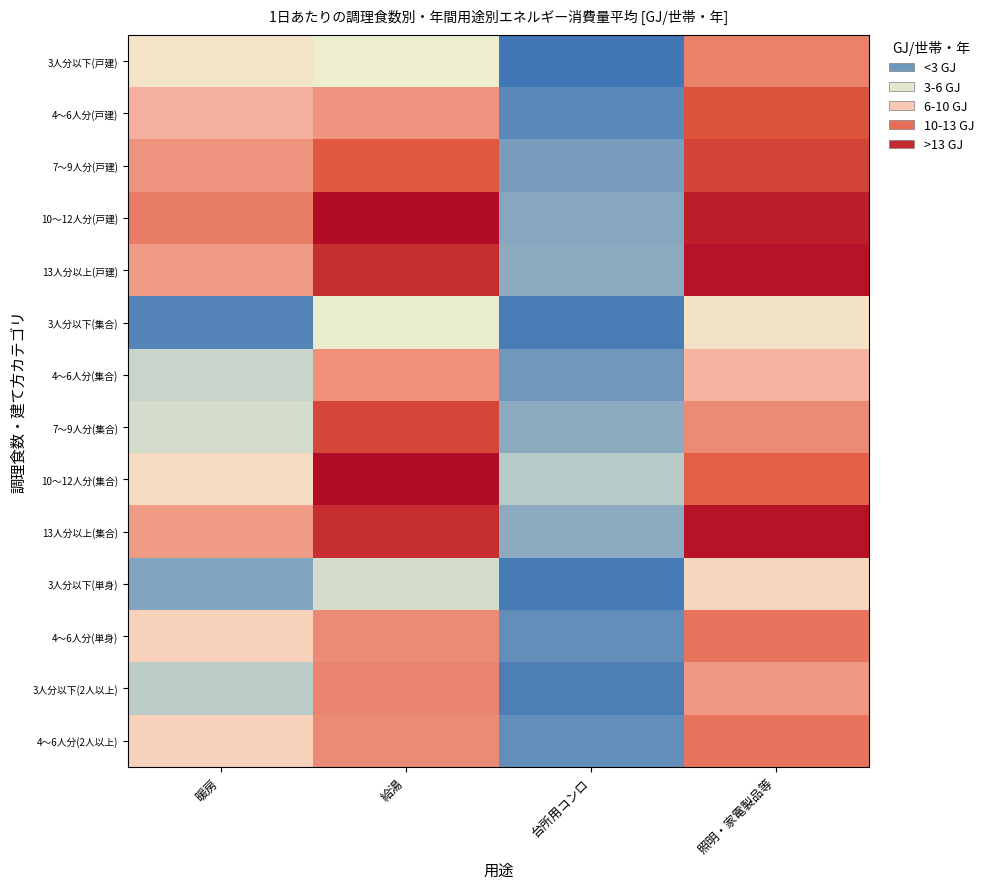

Between 給湯 and 台所用コンロ, which series saw the biggest shift?

10～12人分(戸建)